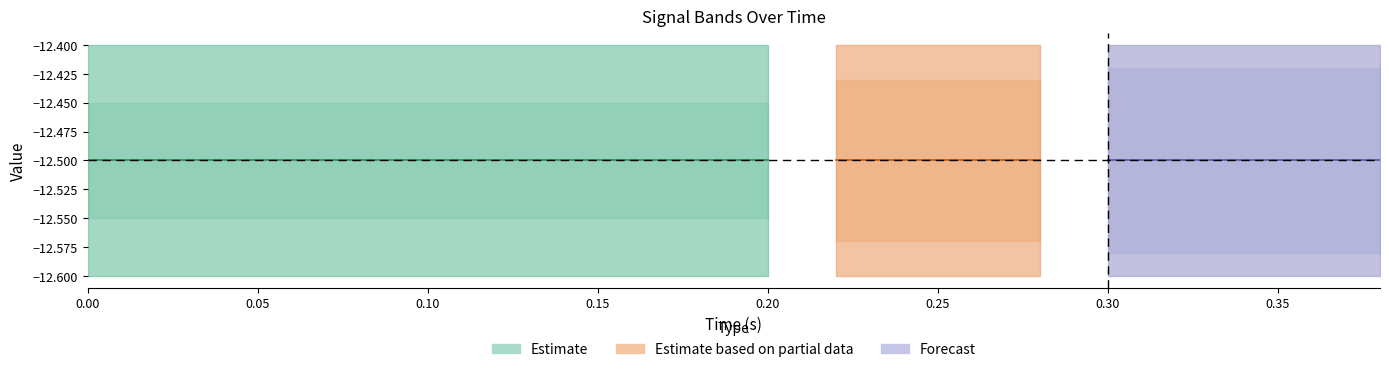

What is the total value across all series at 11?

-49.8